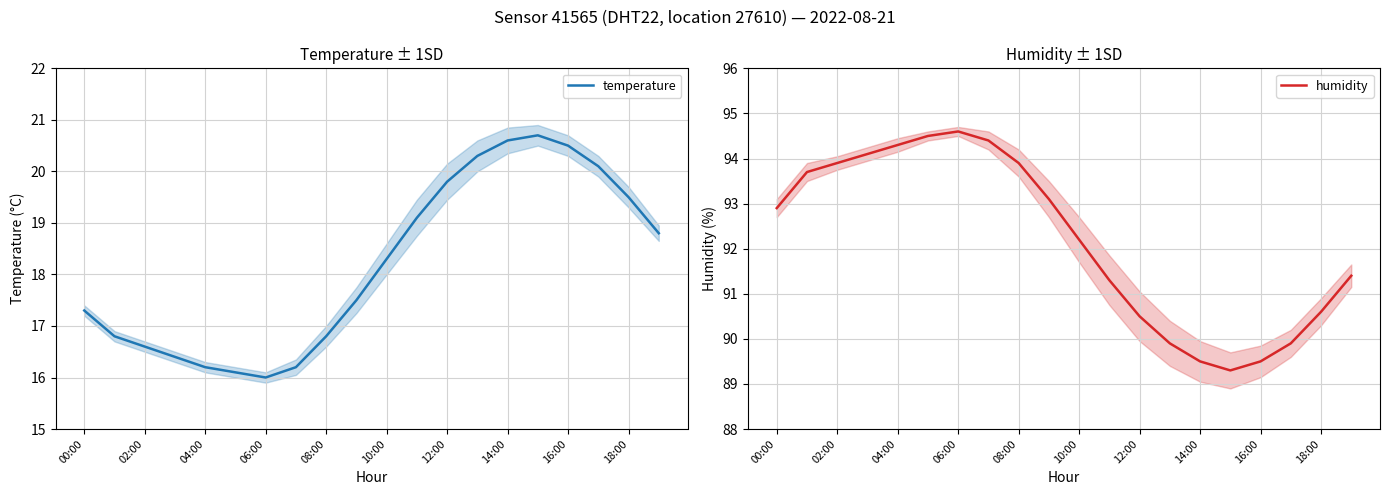

In temperature, how many points are lower than both neighbors (excluding endpoints)?

1